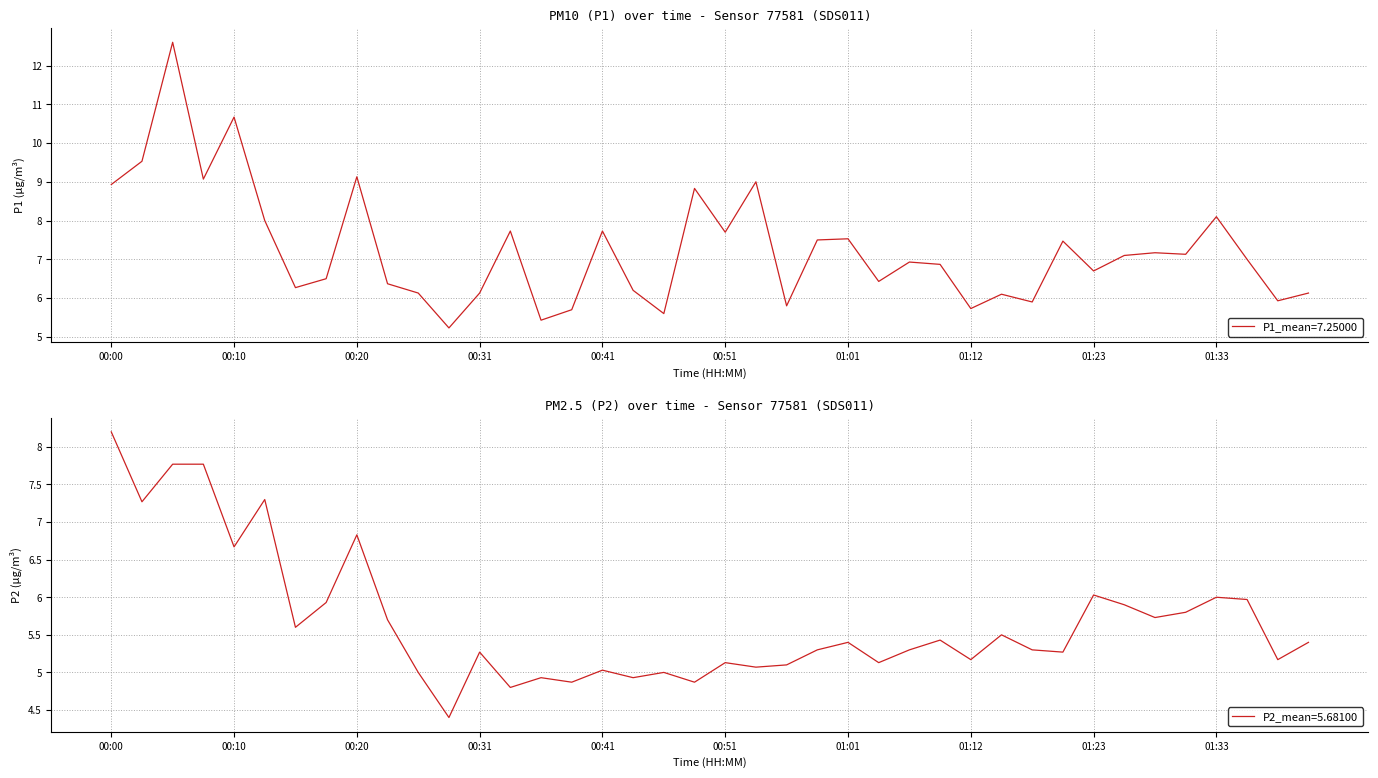

Which label corresponds to the largest value in the chart?

00:05